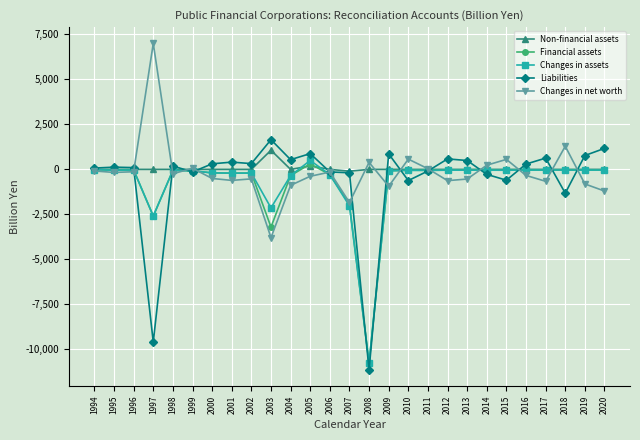

What is the minimum value shown in the chart?

-11135.8